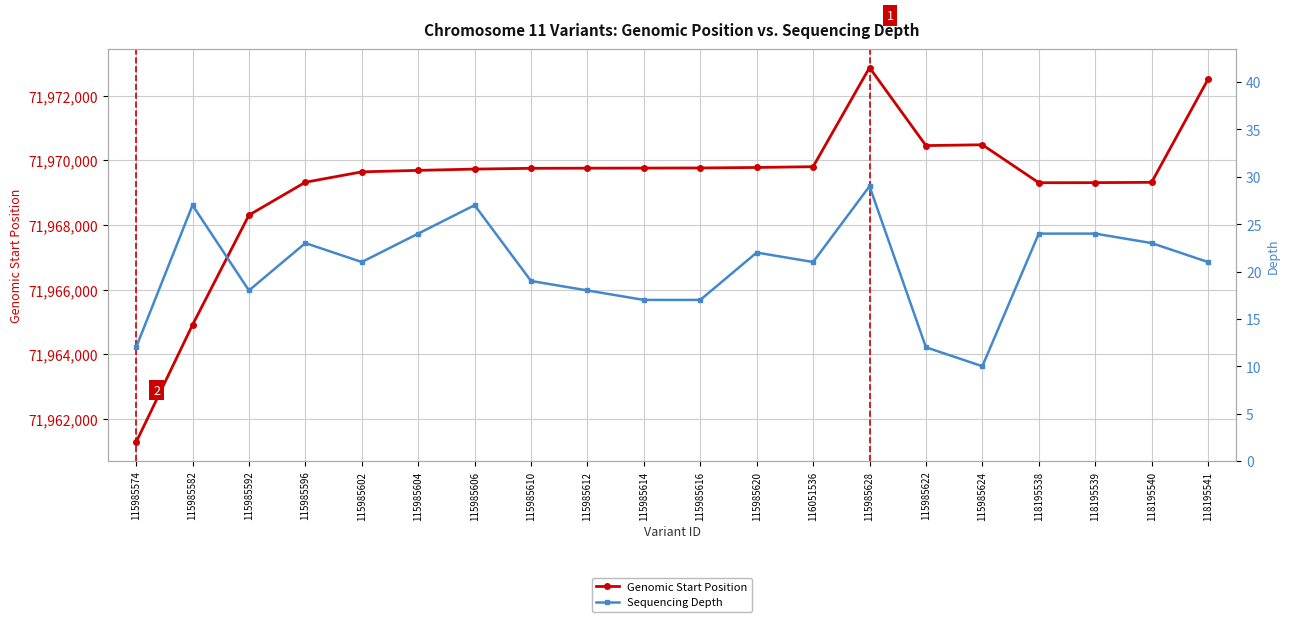

Between 115985604 and 115985616, which is larger?

115985616